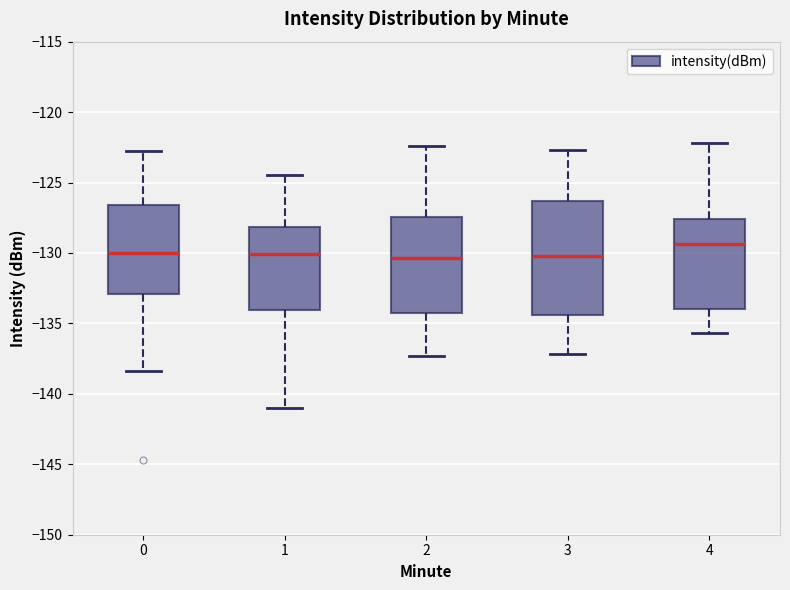

Where is the lower edge of the box at x = 2 on the y-axis? The values are not printed on the chart, so give them approximately, as read against the axis.

-134.0